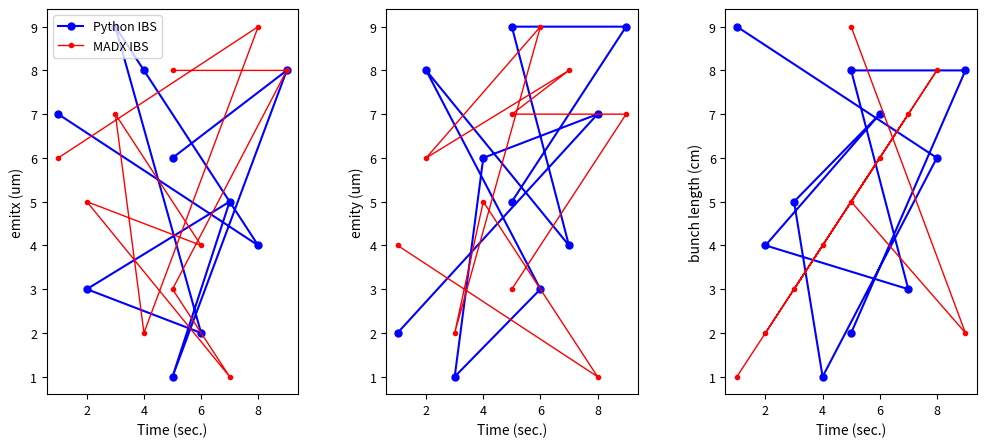

At which category does Python IBS reach its first local valley?

4